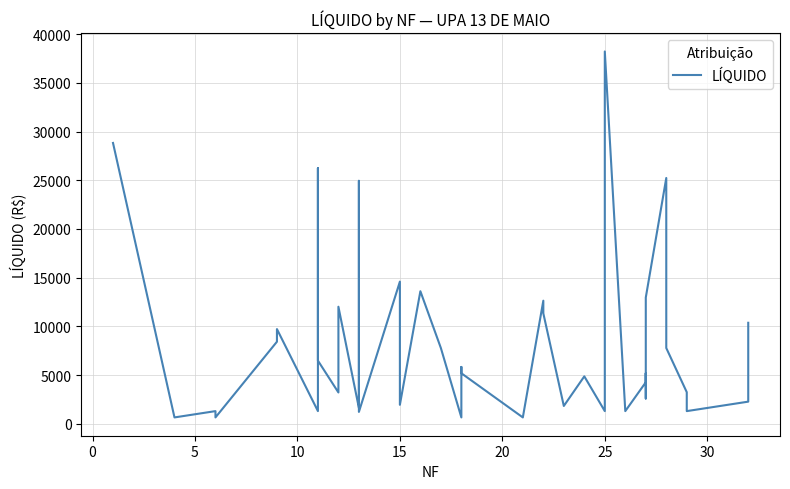

The chart shows a value of 13260.7 at 35. True or false?

False